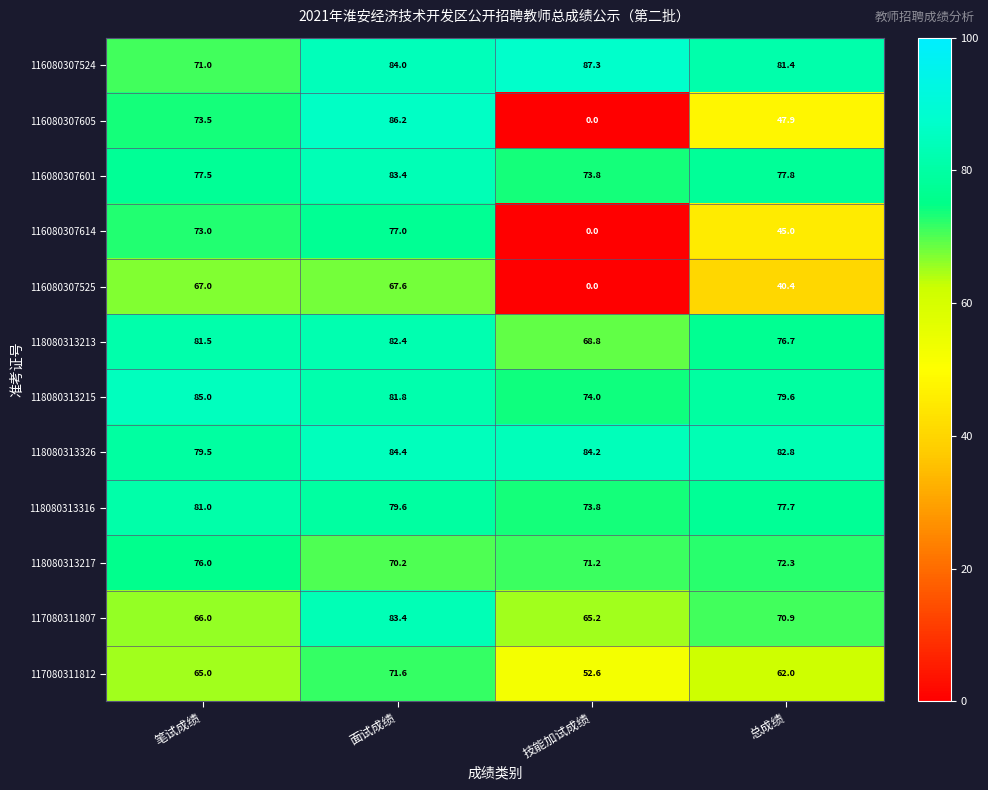

Which category has the lowest value across all series?

技能加试成绩